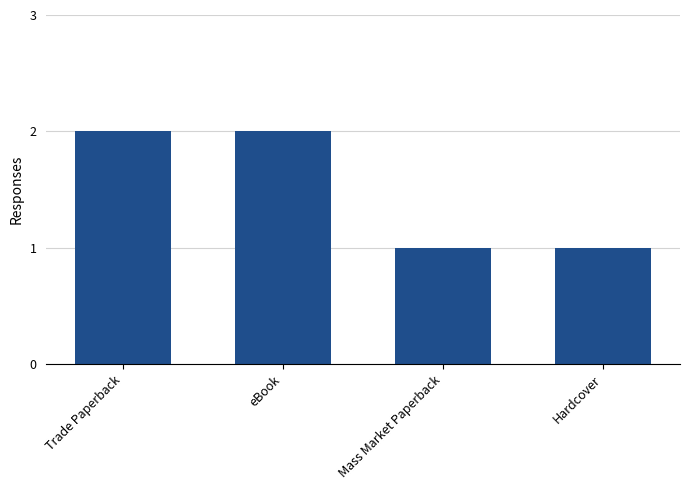

What is the sum of all values?

6